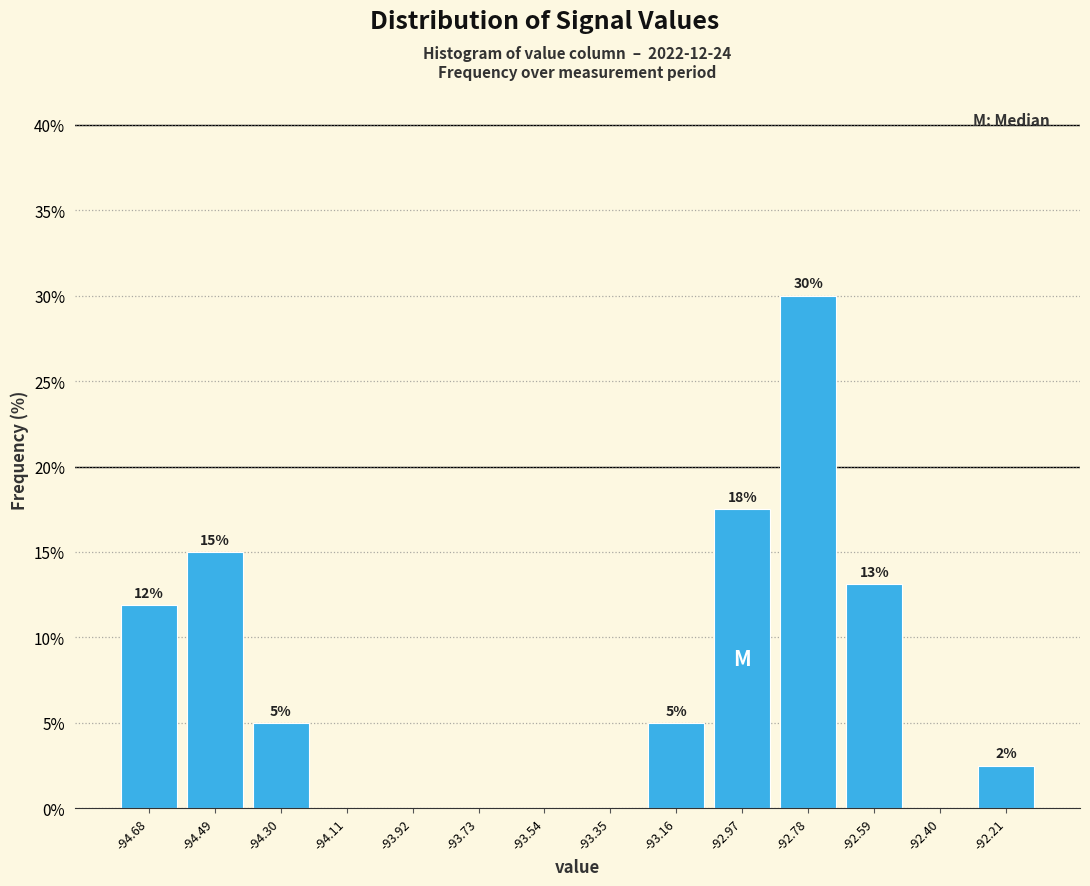

Over which range of the x-axis is the bar tallest?

-92.88 to -92.68